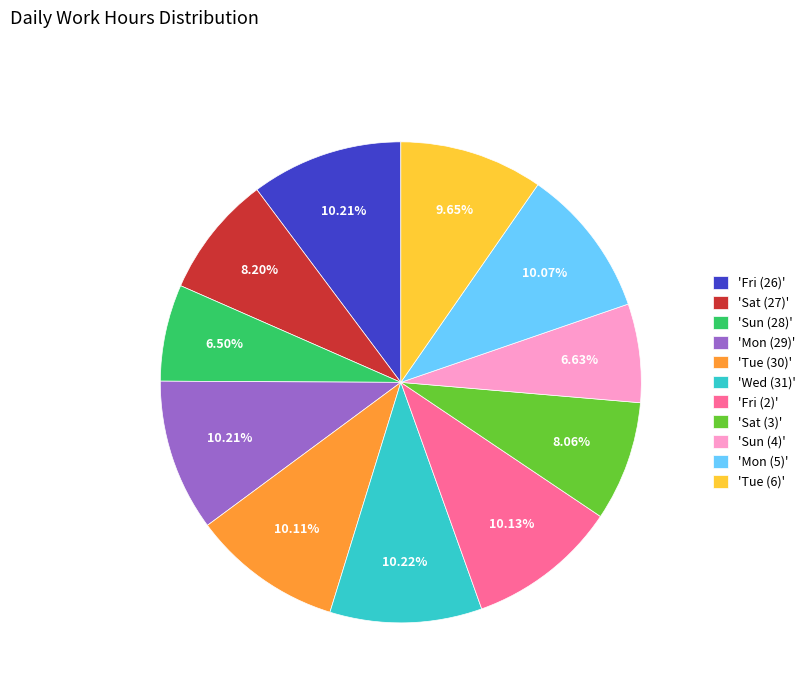

Combined, do 'Tue (6)' and 'Tue (30)' account for over 50%?

No